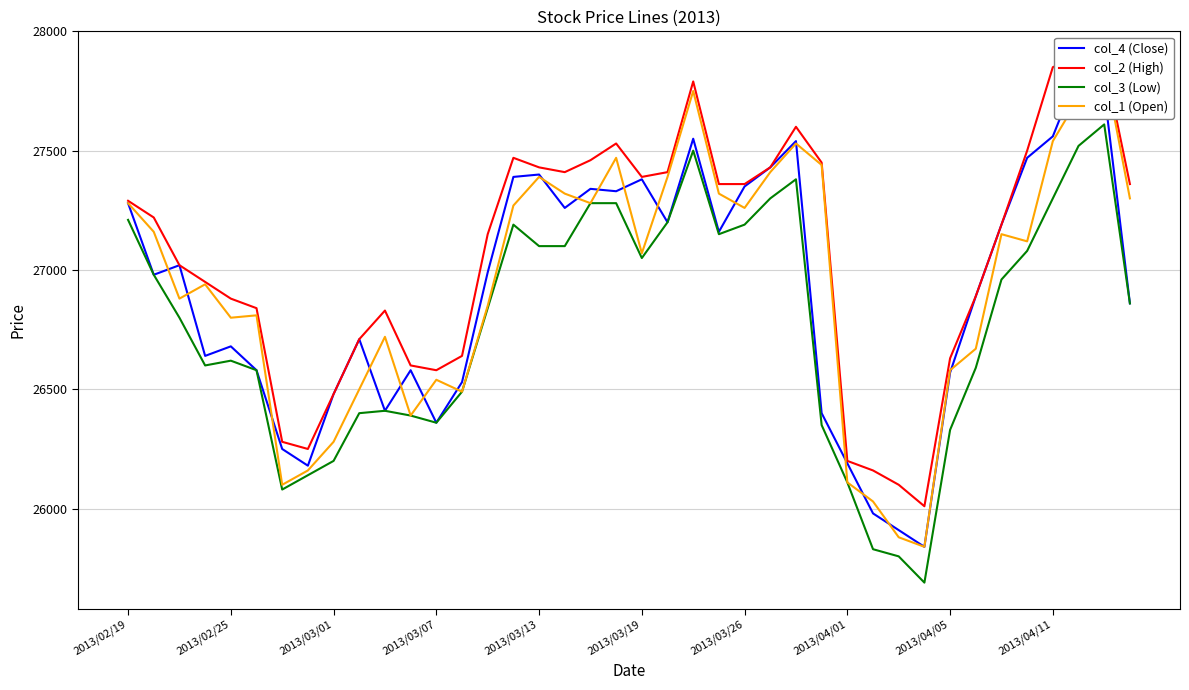

Does the chart have visible grid lines?

Yes